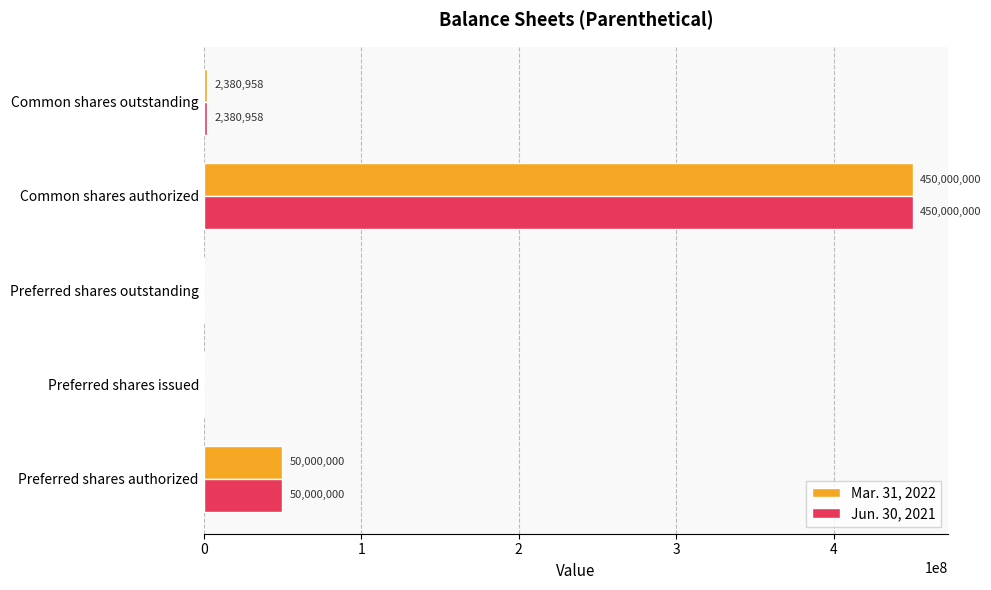

Which category has the highest value in the Jun. 30, 2021 series?

Common shares authorized